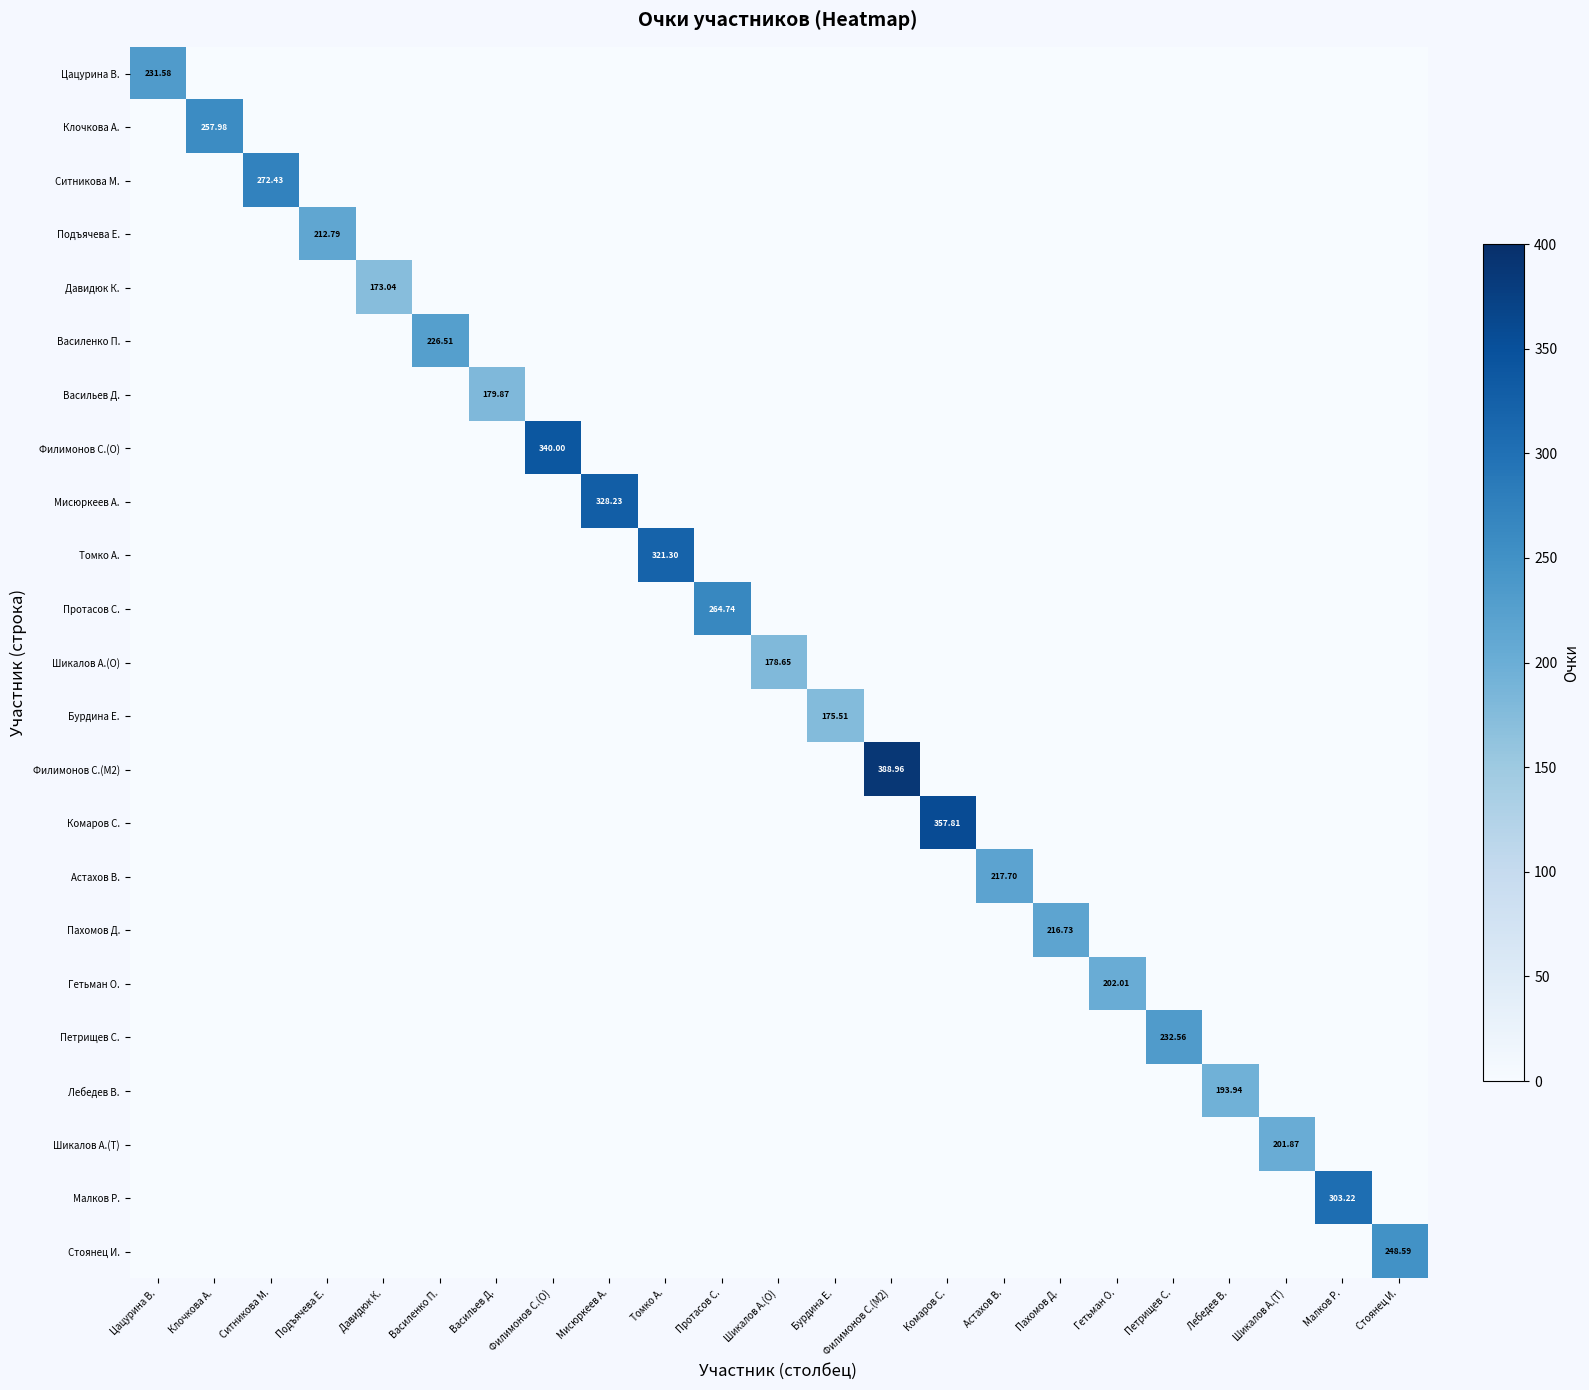

Count the number of data series in this chart.

23